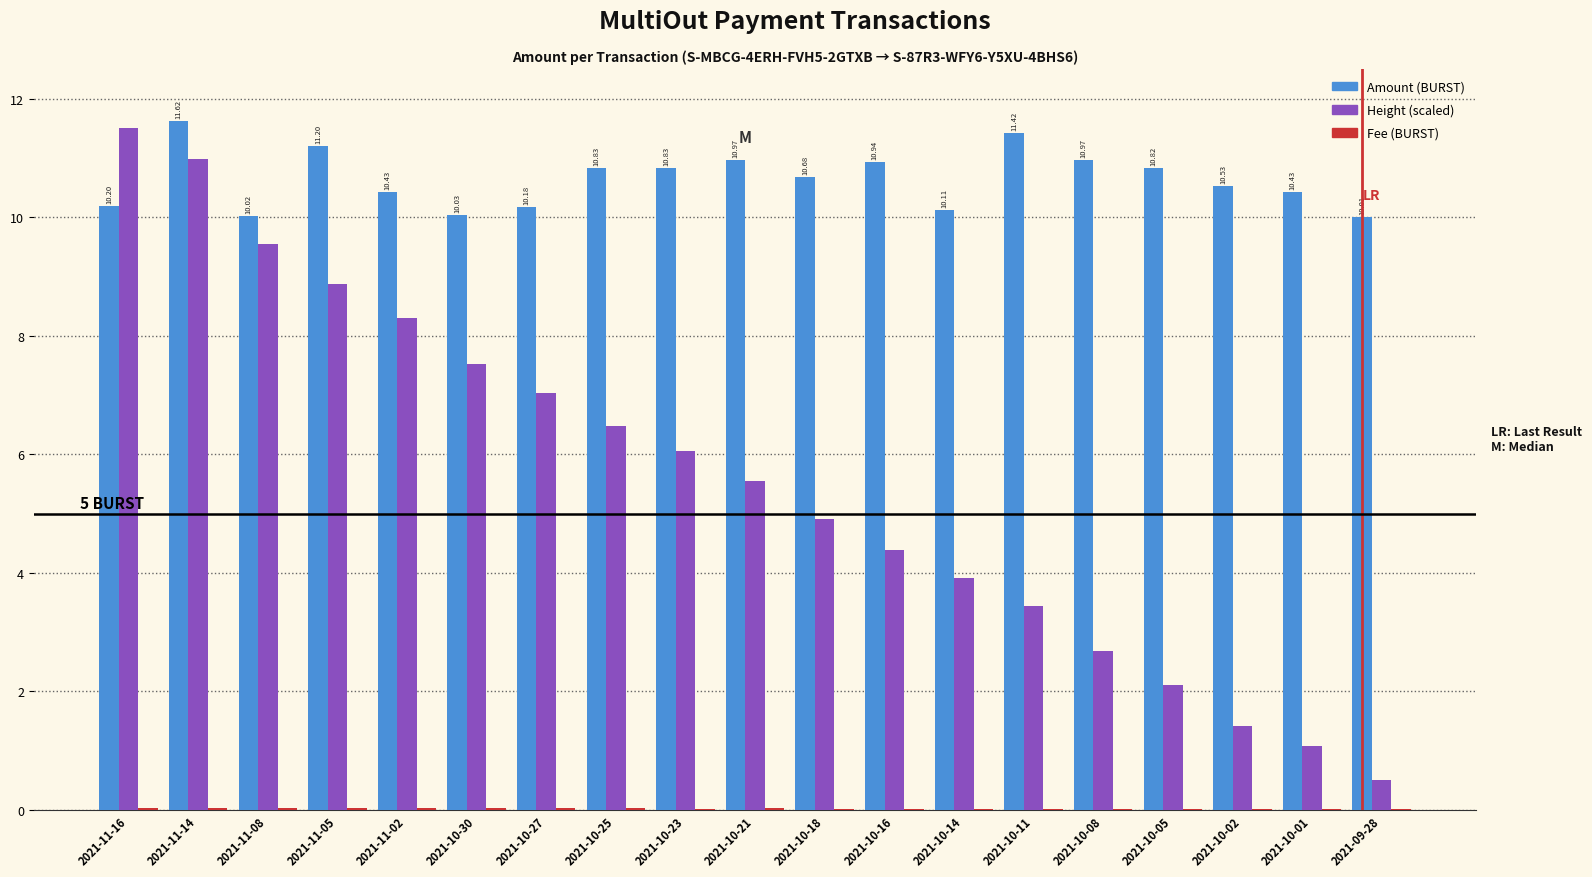

At which category is the sum across all series the highest?

2021-11-14